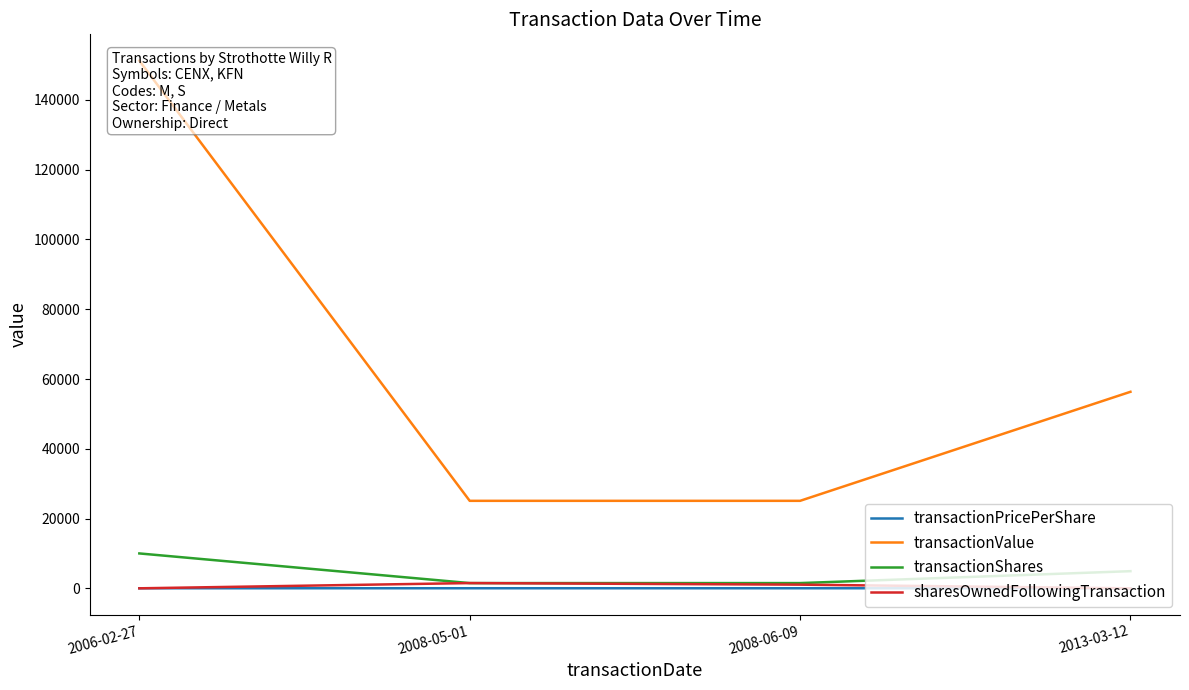

Reading left to right, transcribe all the data shown in this chart.

transactionPricePerShare: 15.1	16.7	16.7	11.5
transactionValue: 151250.0	25080.0	25080.0	56336.0
transactionShares: 10000.0	1500.0	1500.0	4913.0
sharesOwnedFollowingTransaction: 0.0	1500.0	1047.0	0.0